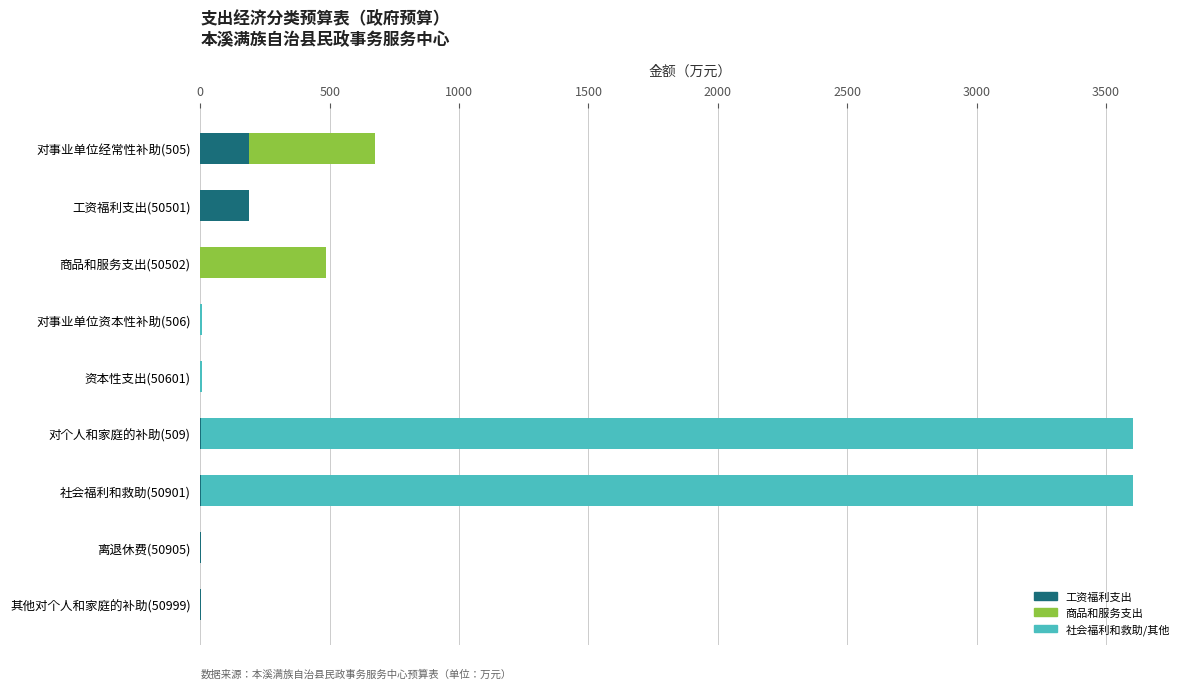

Count the number of categories in the chart.

9